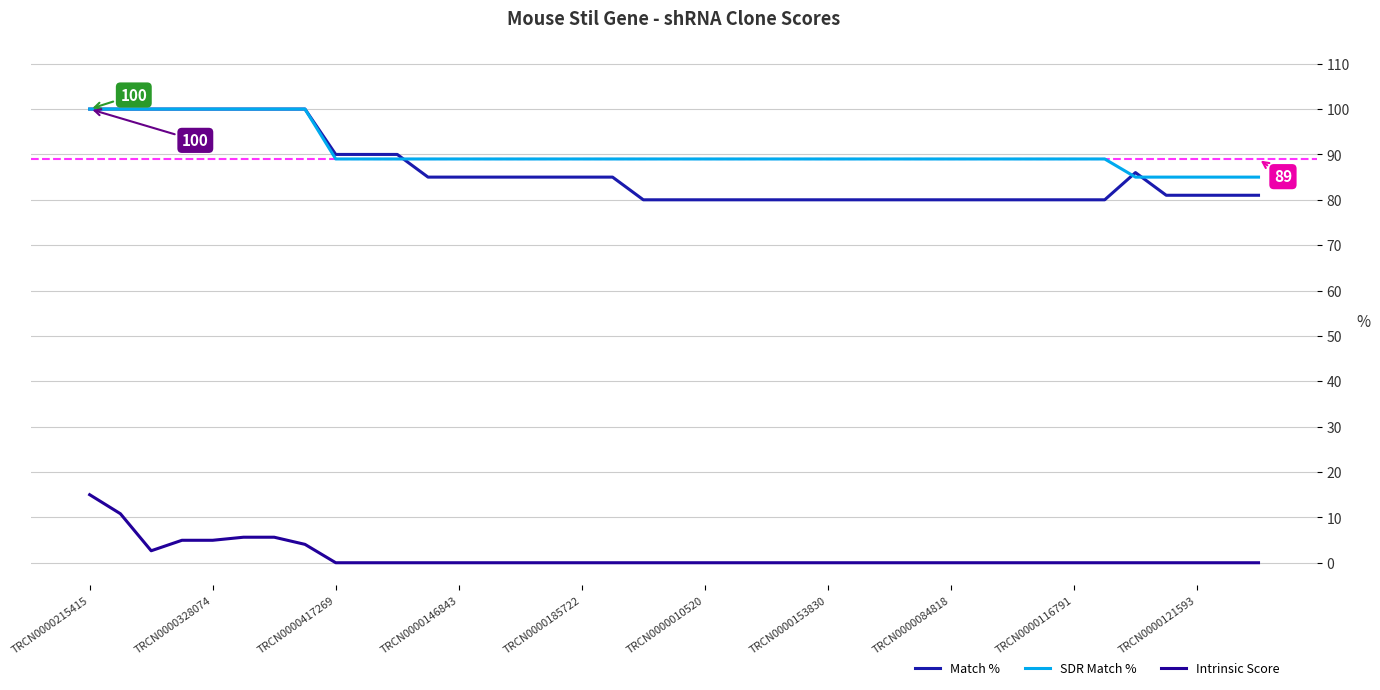

True or false: Intrinsic Score and SDR Match % intersect in this chart.

False